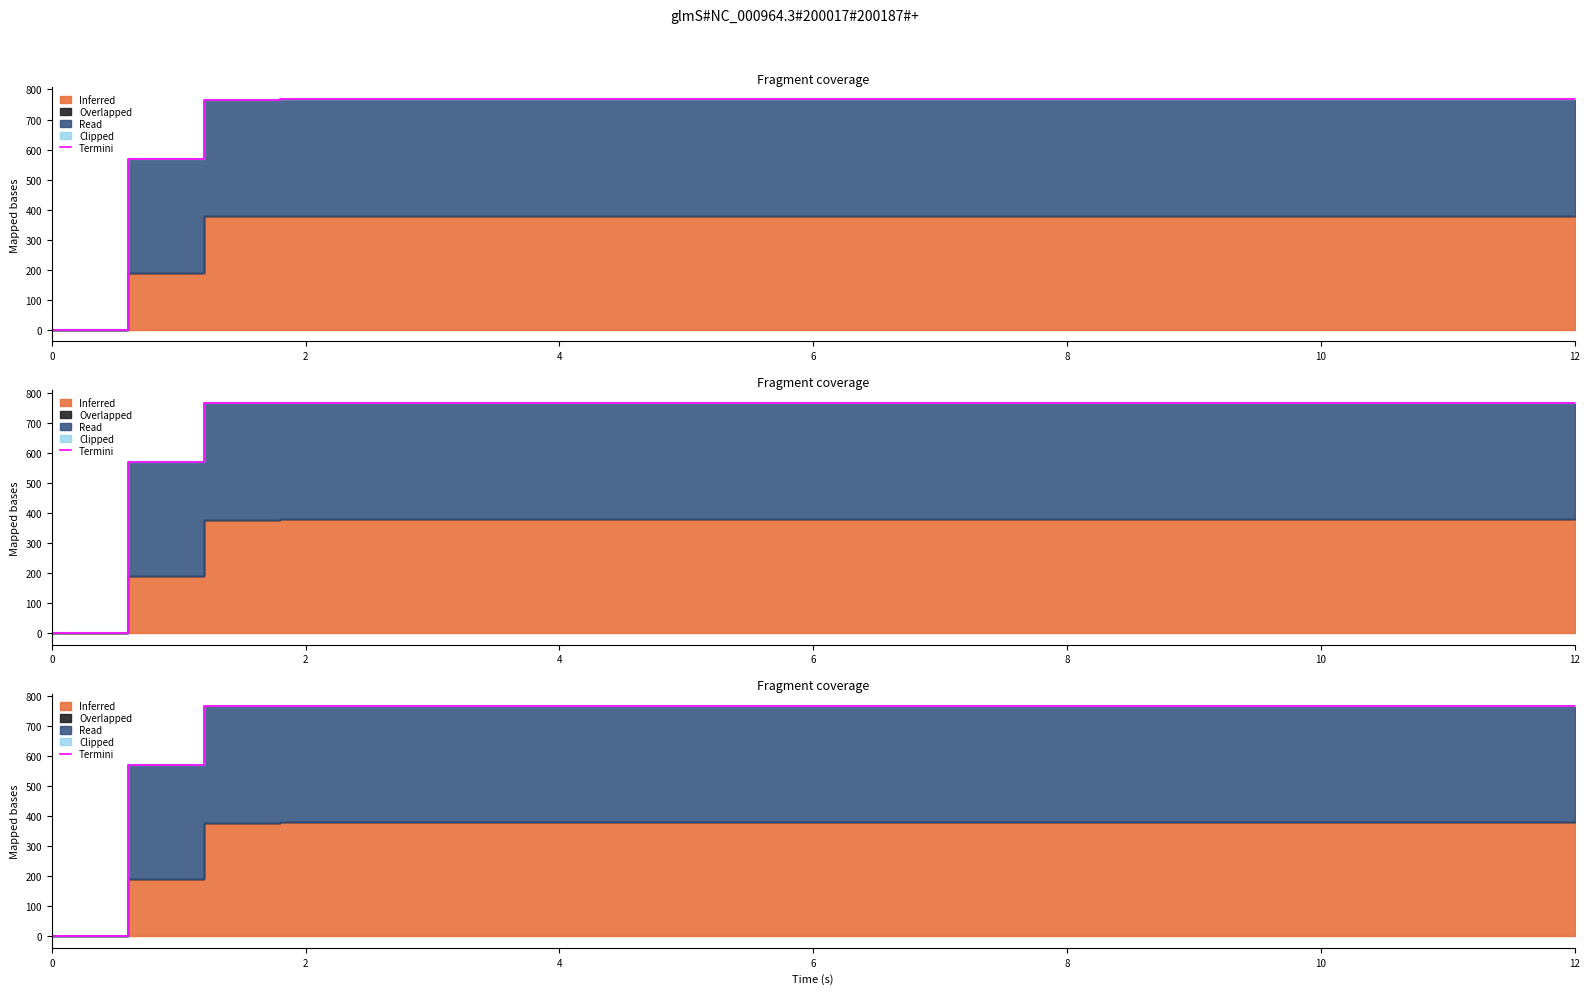

The chart shows a value of 767.2 at 8. True or false?

True